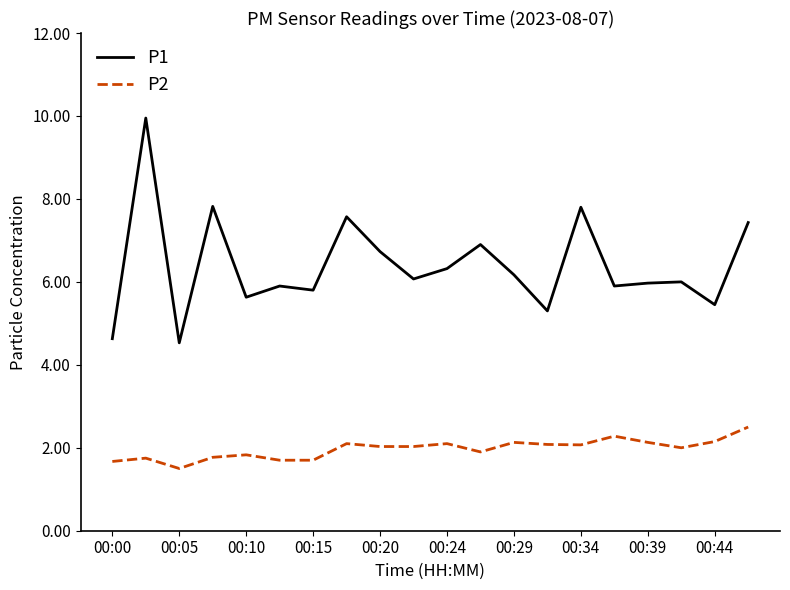

Which series has the widest spread of values?

P1